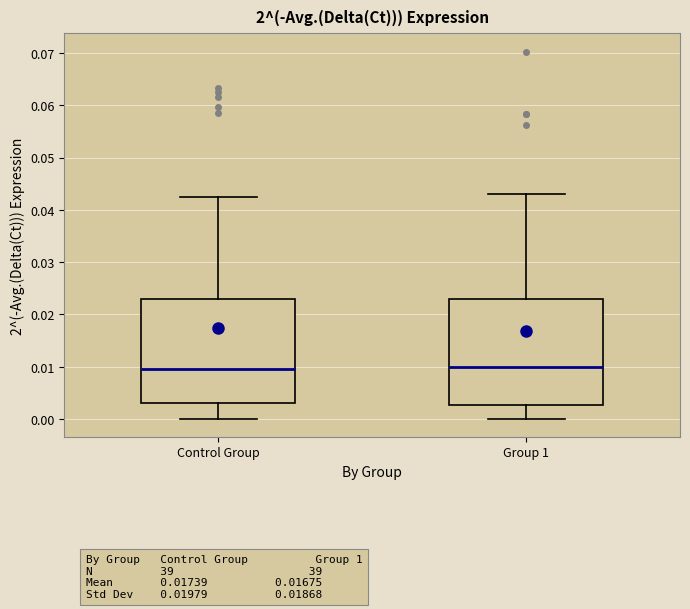

Reading left to right, read every box against the y-axis: the position of its median line, the range the box covers, and the ends of its whiskers. The values are not printed on the chart, so give them approximately, as read against the axis.

Control Group: median 0.010, box 0.003 to 0.023, whiskers 0.000 to 0.042
Group 1: median 0.010, box 0.003 to 0.023, whiskers 0.000 to 0.043